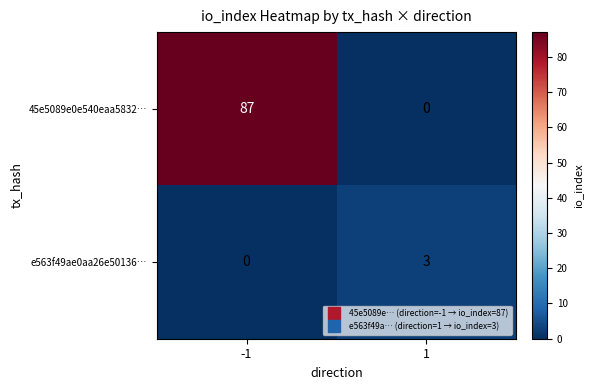

Rank the series at 1 from highest to lowest value.

e563f49ae0aa26e50136…, 45e5089e0e540eaa5832…